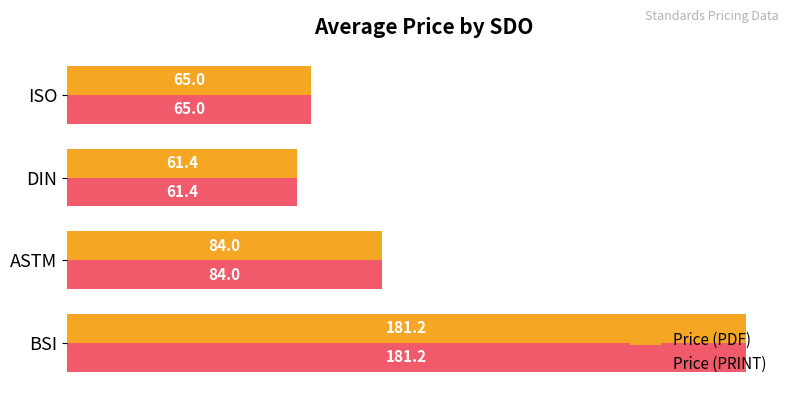

What are all the series names shown in the legend?

Price (PDF), Price (PRINT)